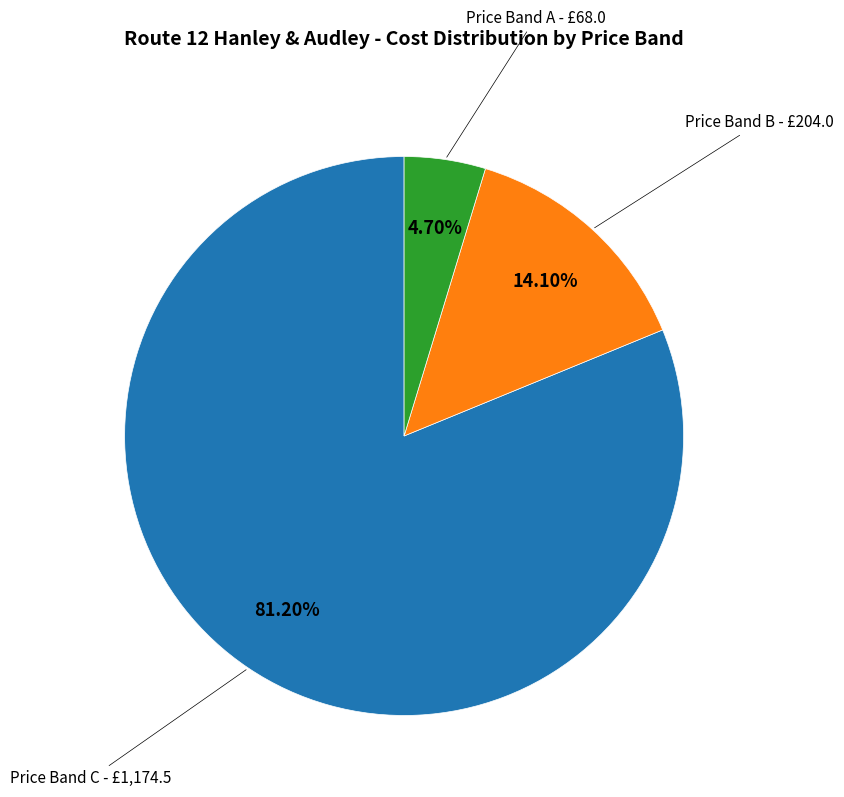

Count the number of slices in the pie.

3